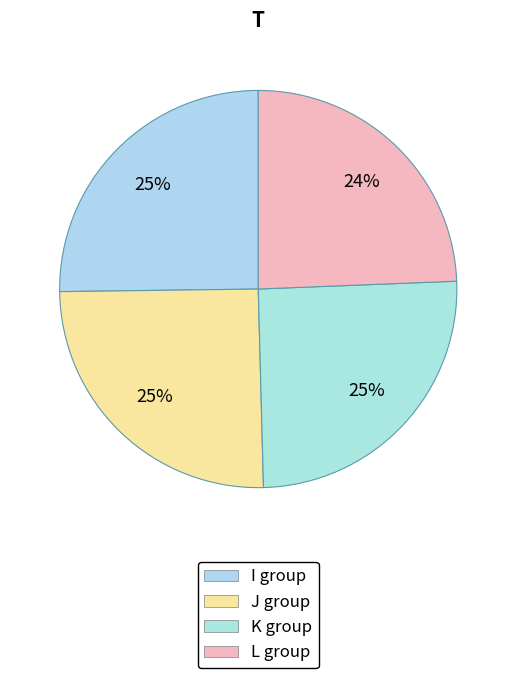

Does any single category account for the majority?

No